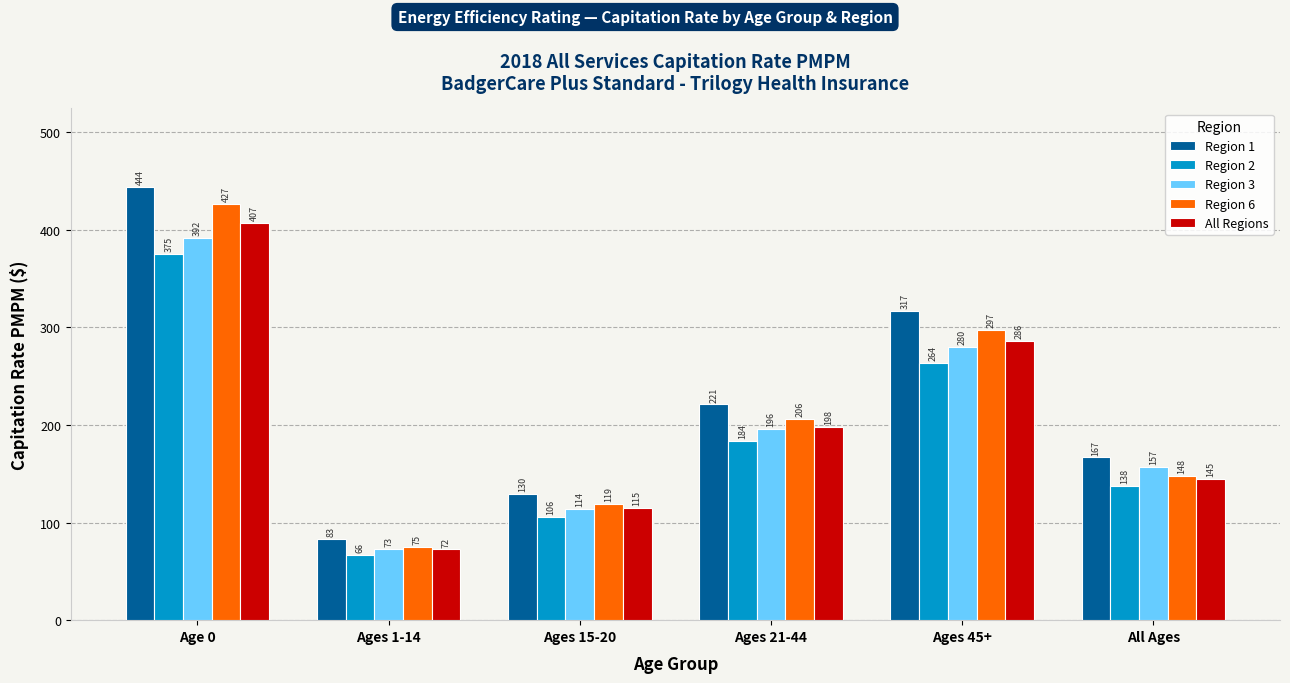

What is the sum of all All Regions values?

1223.6